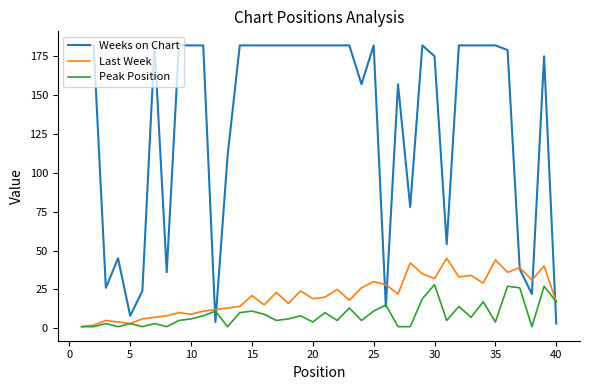

List the series in order of their peak value, lowest first.

Peak Position, Last Week, Weeks on Chart